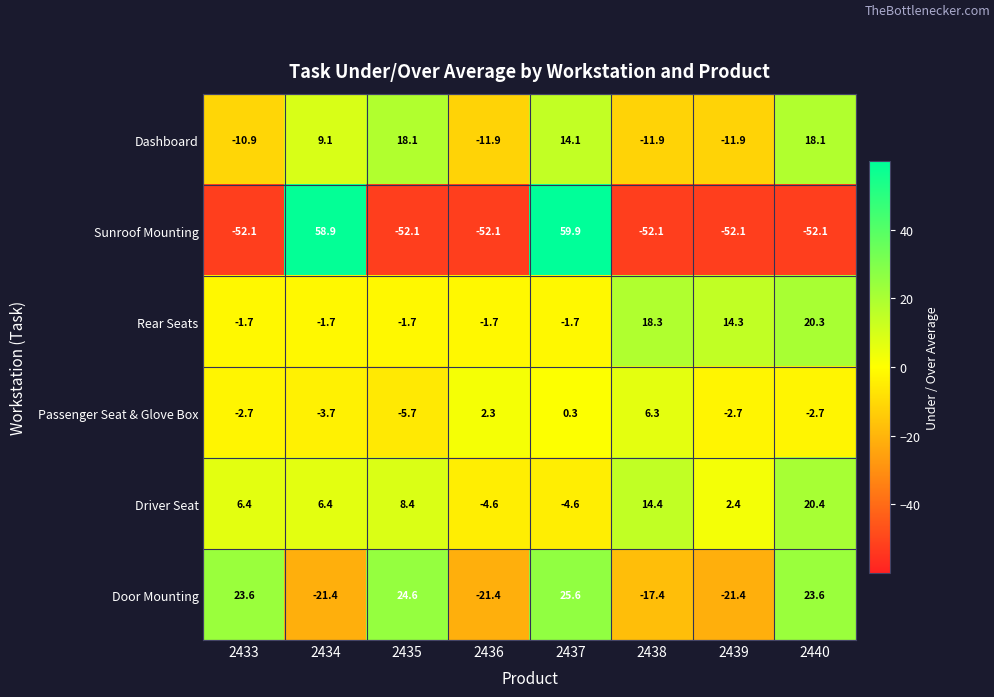

What is the difference between the highest and lowest values at 2434?

80.3